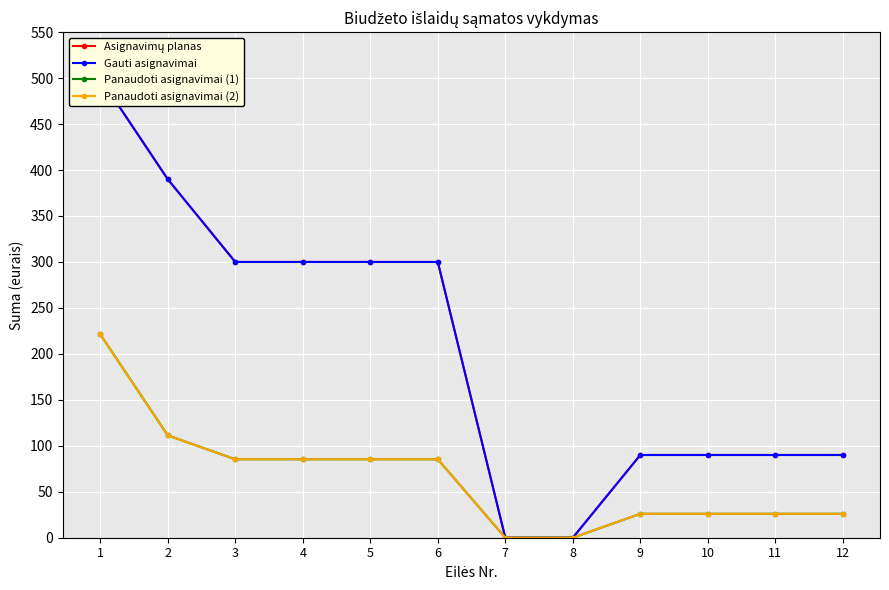

At how many categories does at least one series exceed 25?

10